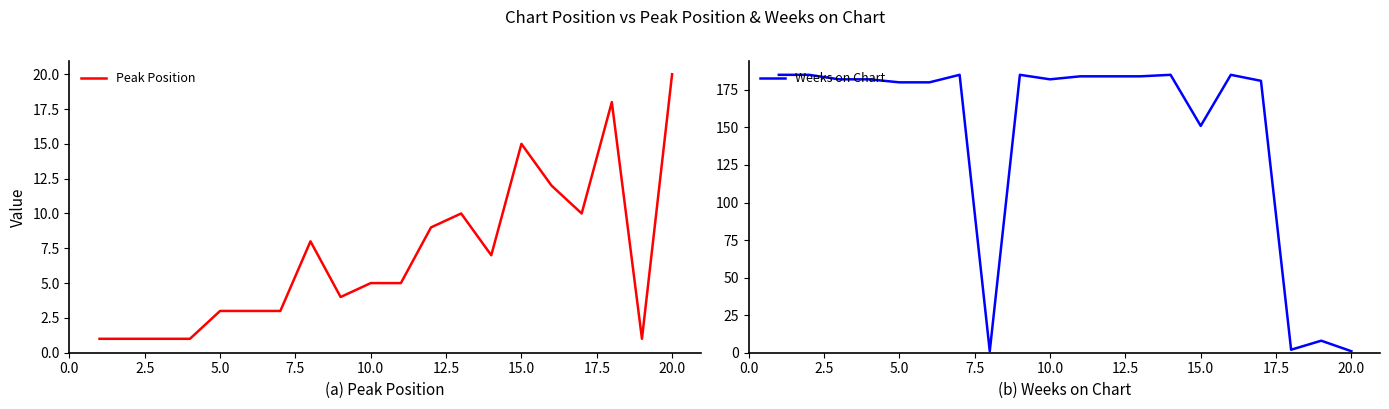

Is it true that Weeks on Chart equals 180 at 5.0?

True